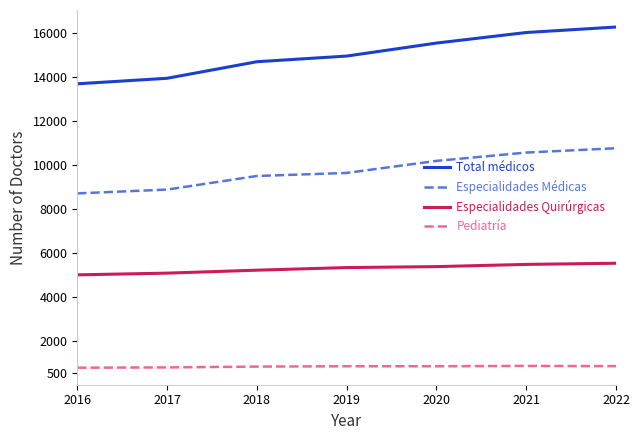

What is the greatest value displayed?

16284